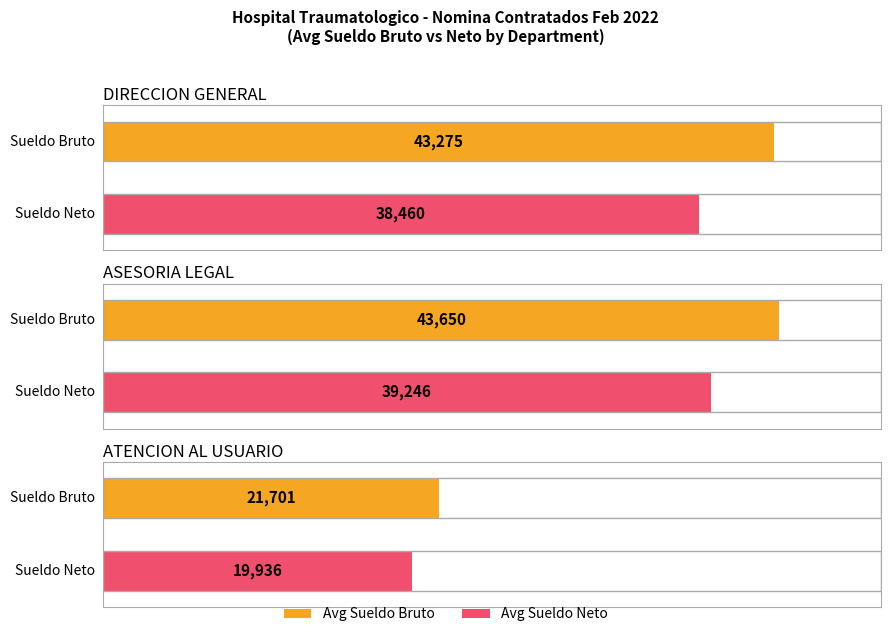

What are all the series names shown in the legend?

SUELDO BRUTO, SUELDO NETO